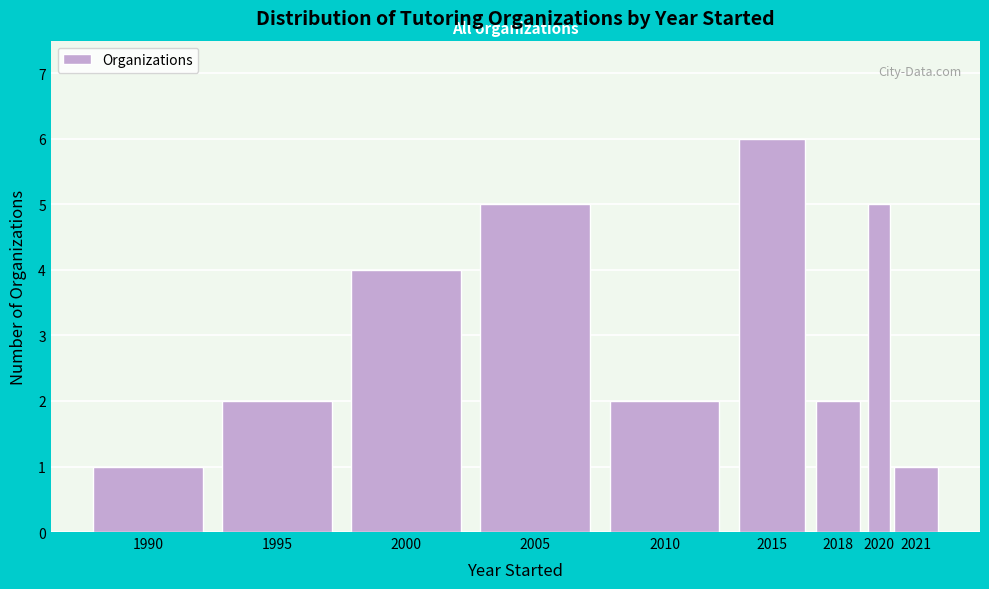

Reading left to right, extract all data points from this chart.

1990=1	1995=2	2000=4	2005=5	2010=2	2015=6	2018=2	2020=5	2021=1